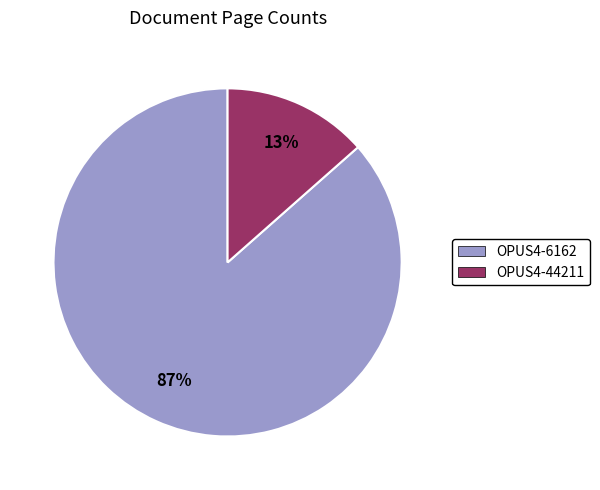

Between OPUS4-6162 and OPUS4-44211, which is larger?

OPUS4-6162